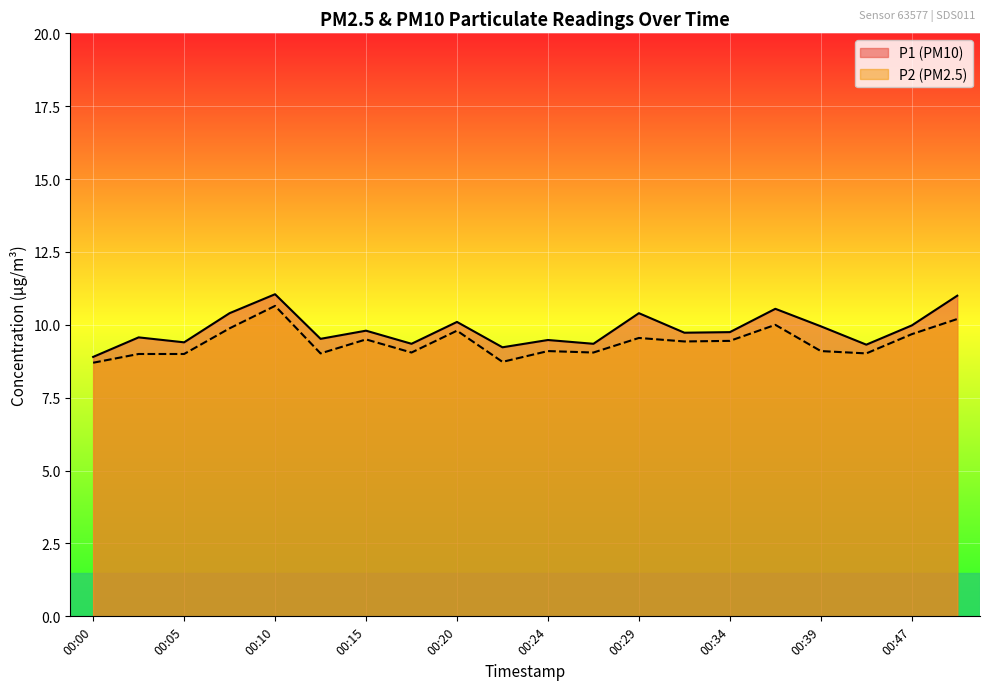

What is the maximum value for P2?

10.7